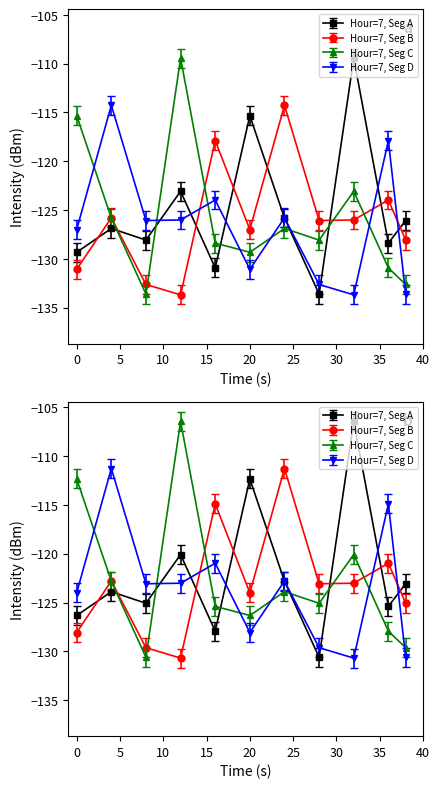

True or false: Second has a value of 13.2 at 10.

False